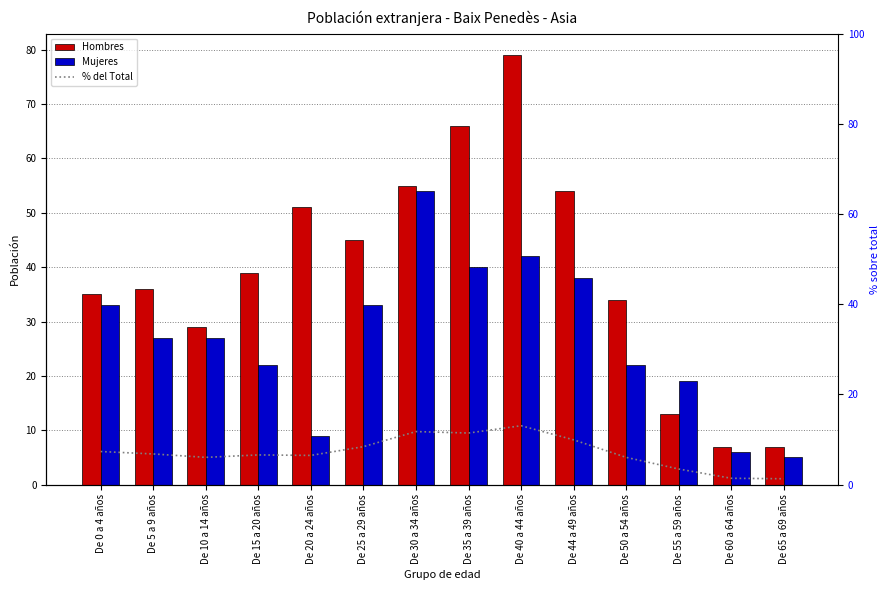

Is the value of Mujeres at De 15 a 20 años greater than the value of % del Total at De 15 a 20 años?

Yes